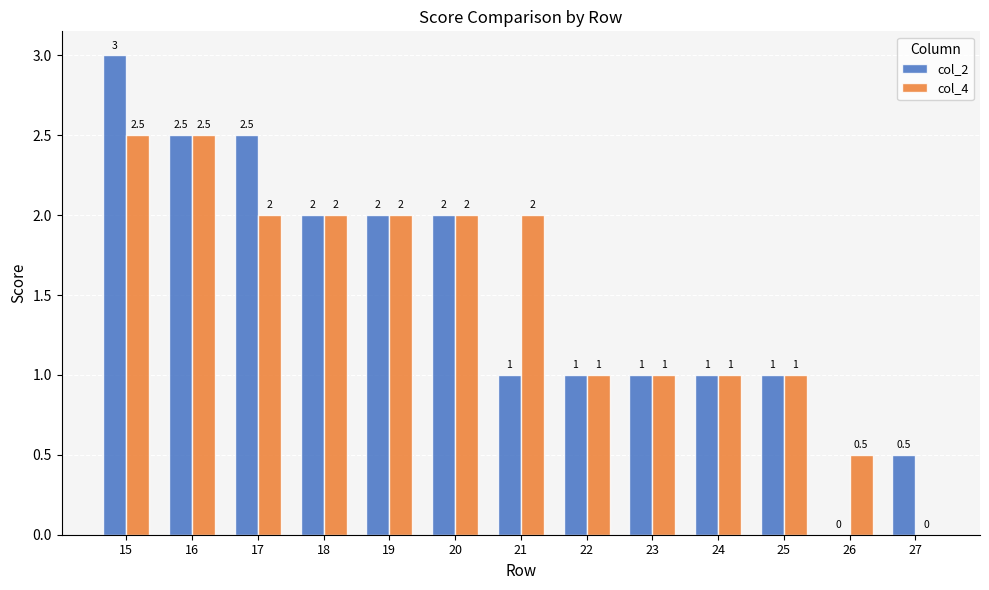

What are all the series names shown in the legend?

col_2, col_4